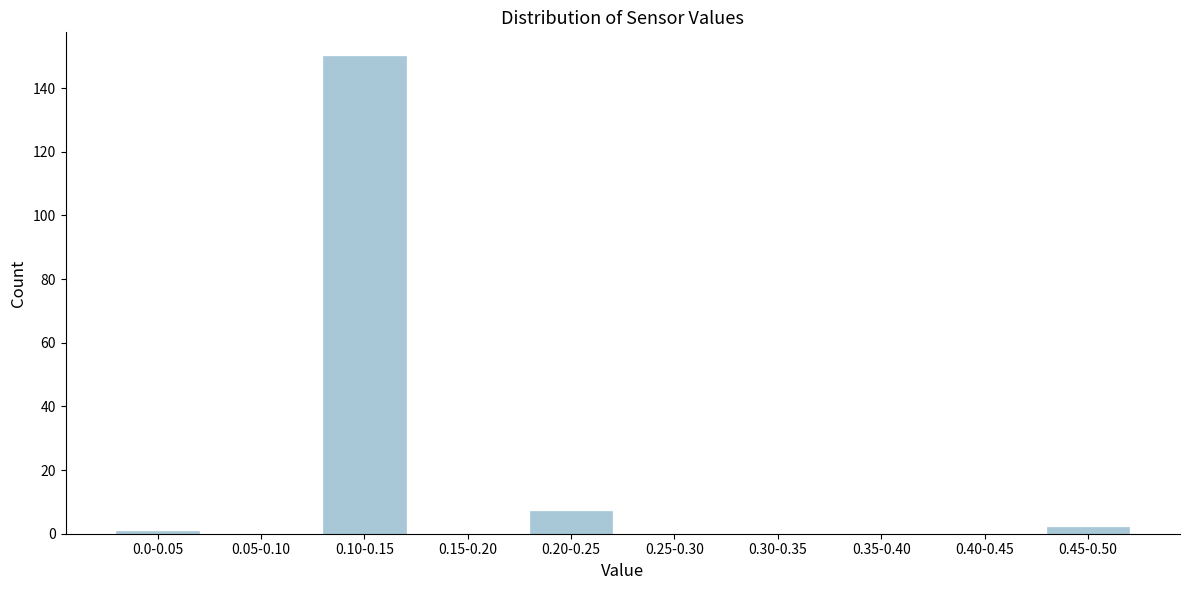

Reading right to left, list all the values displayed in this chart.

0.45-0.50=2	0.40-0.45=0	0.35-0.40=0	0.30-0.35=0	0.25-0.30=0	0.20-0.25=7	0.15-0.20=0	0.10-0.15=150	0.05-0.10=0	0.0-0.05=1